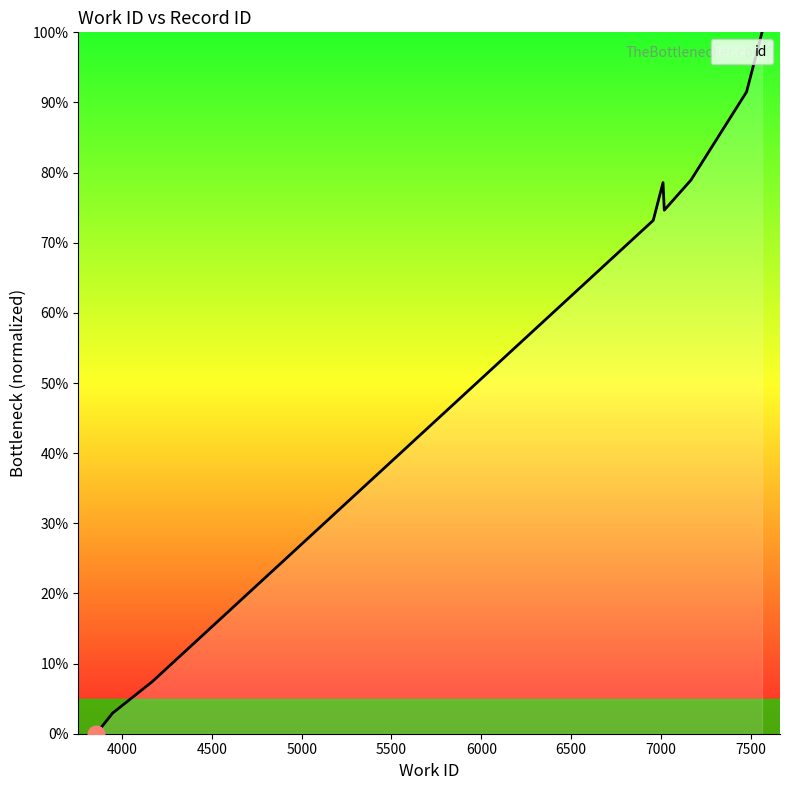

Reading right to left, what are all the values shown in this chart?

100.0	91.5	78.9	74.6	78.6	73.2	73.2	7.4	2.9	0.0